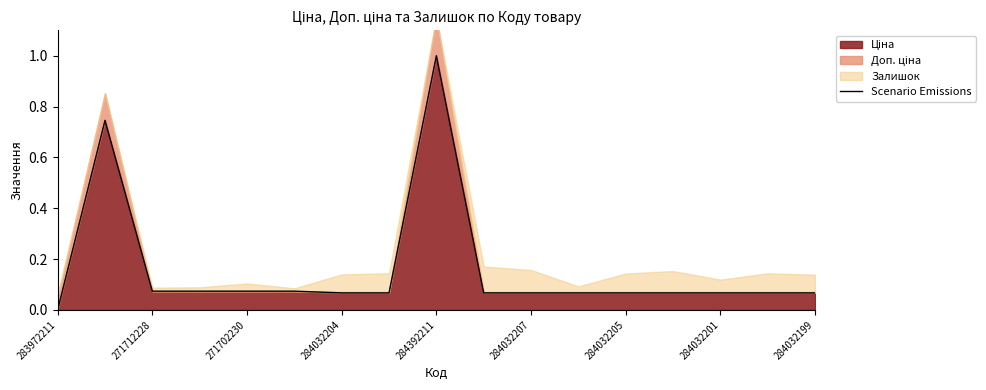

What is the approximate value at 15?

0.1